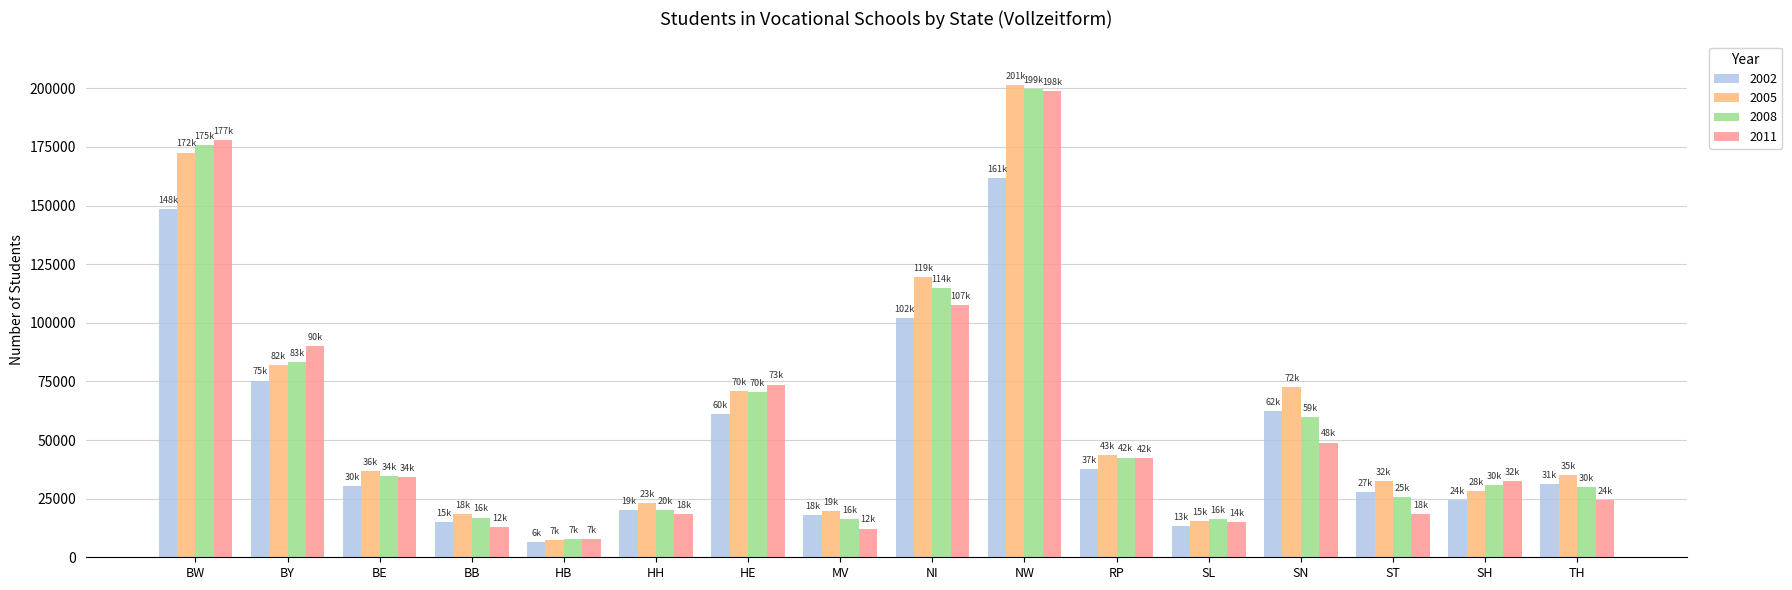

What is the minimum value shown in the chart?

6383